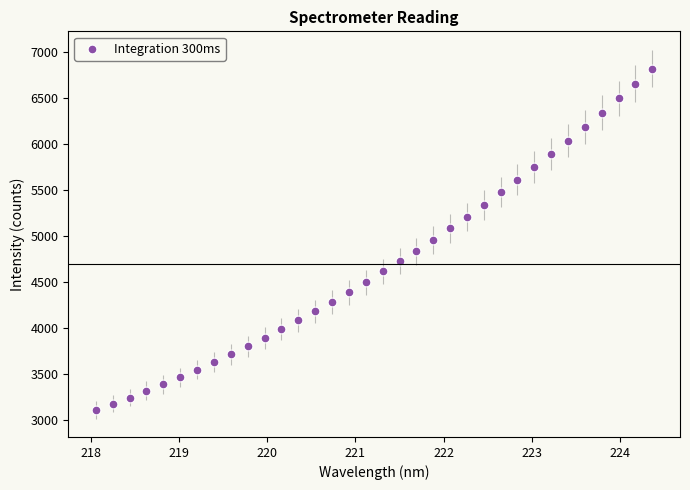

What is the range of Y values (max minus min)?

3708.2